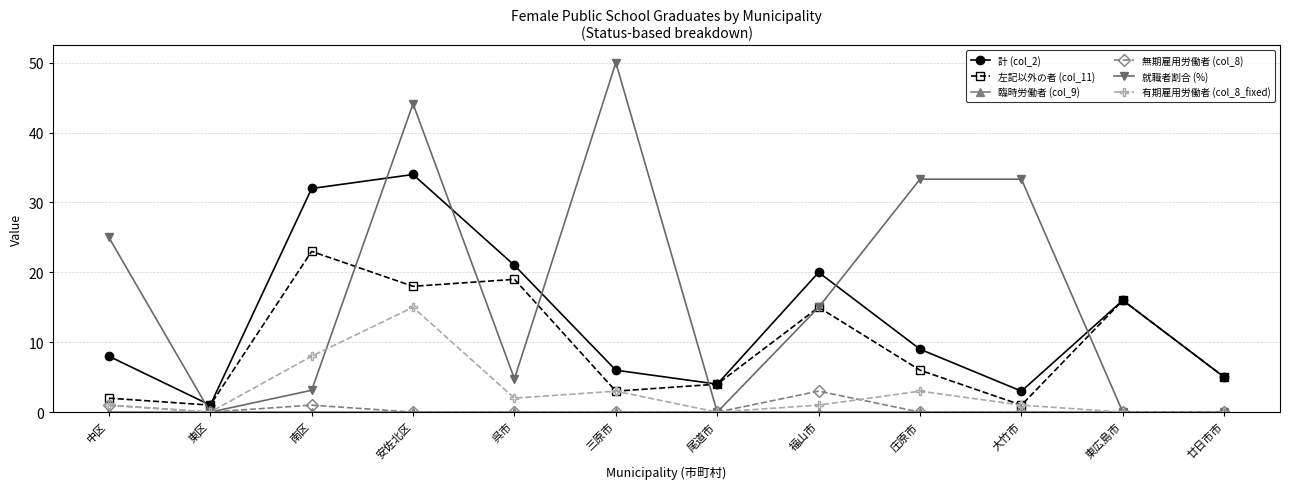

What is the label of the 4th point from the right?

庄原市